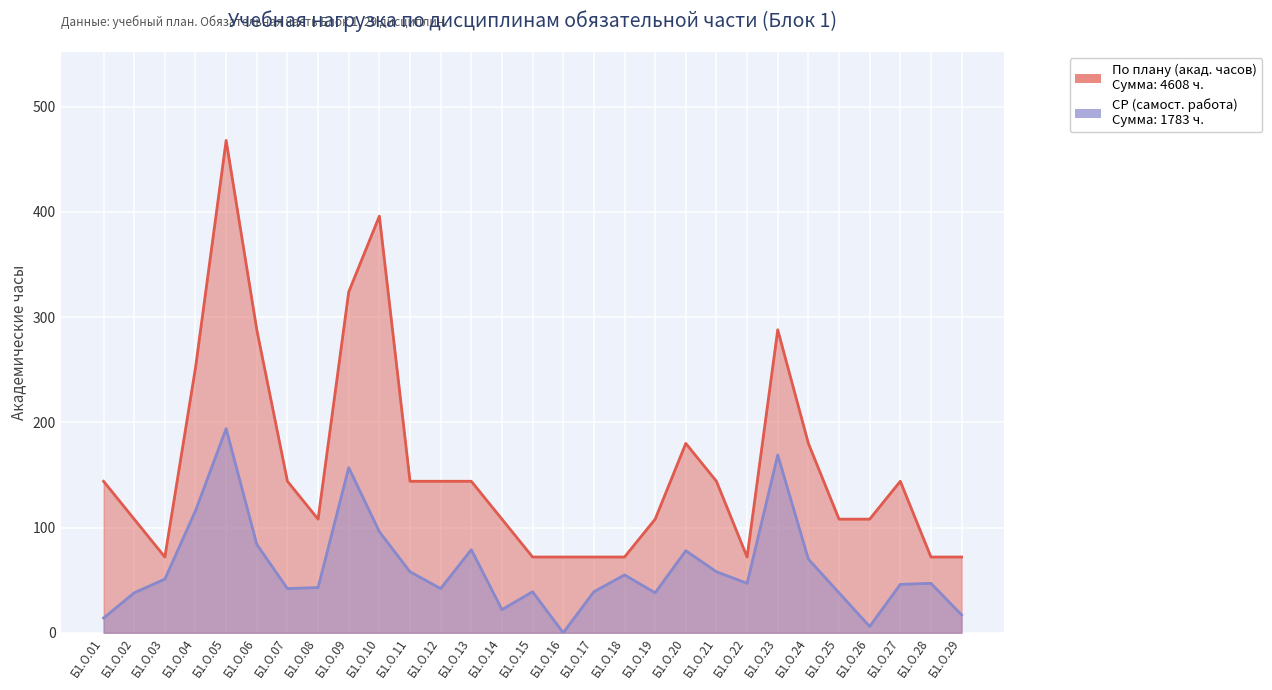

How many data points in По плану (акад. часов) are above 144?

8